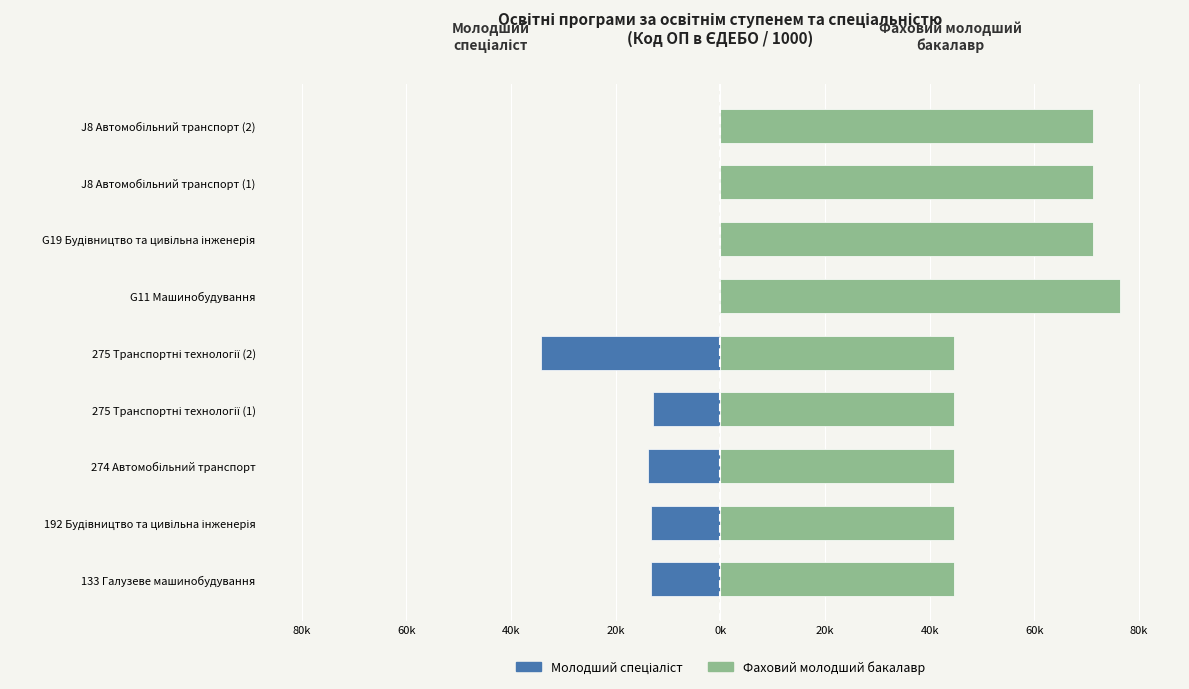

How many data points in Молодший спеціаліст are less than -12?

5